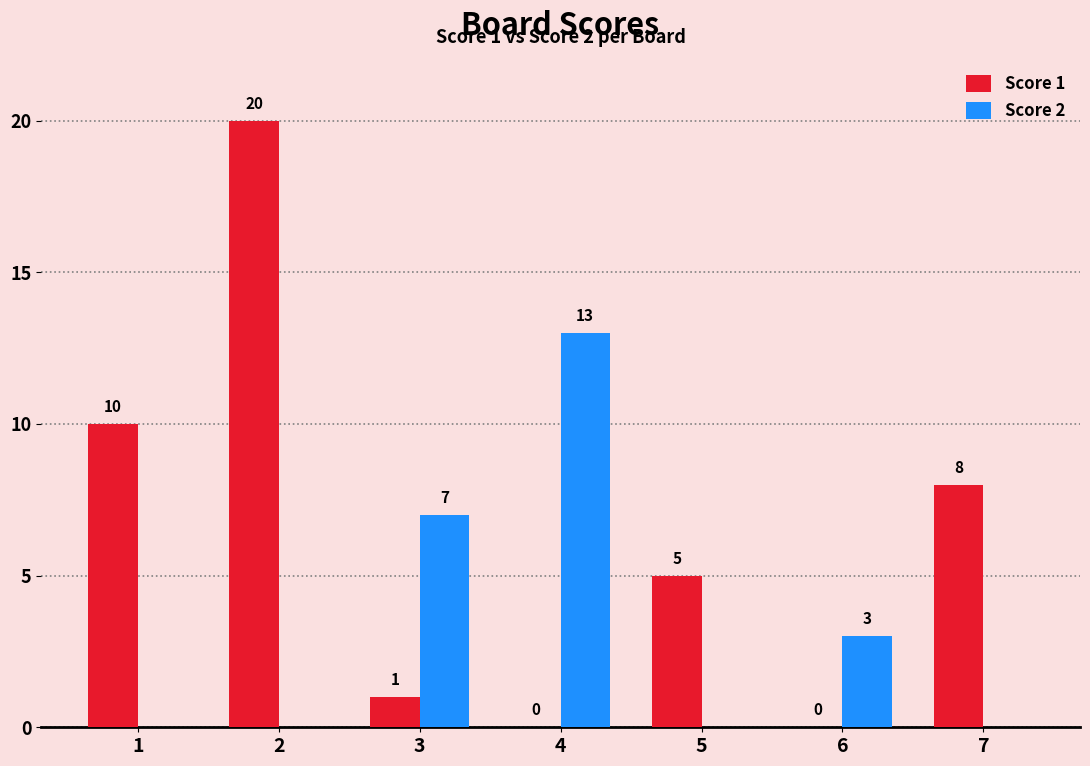

What is the highest value of the Score 2 series?

13